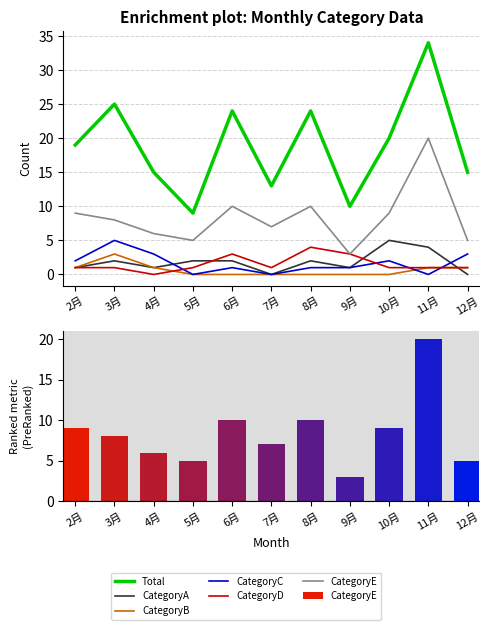

What are all the series names shown in the legend?

Total, CategoryA, CategoryB, CategoryC, CategoryD, CategoryE